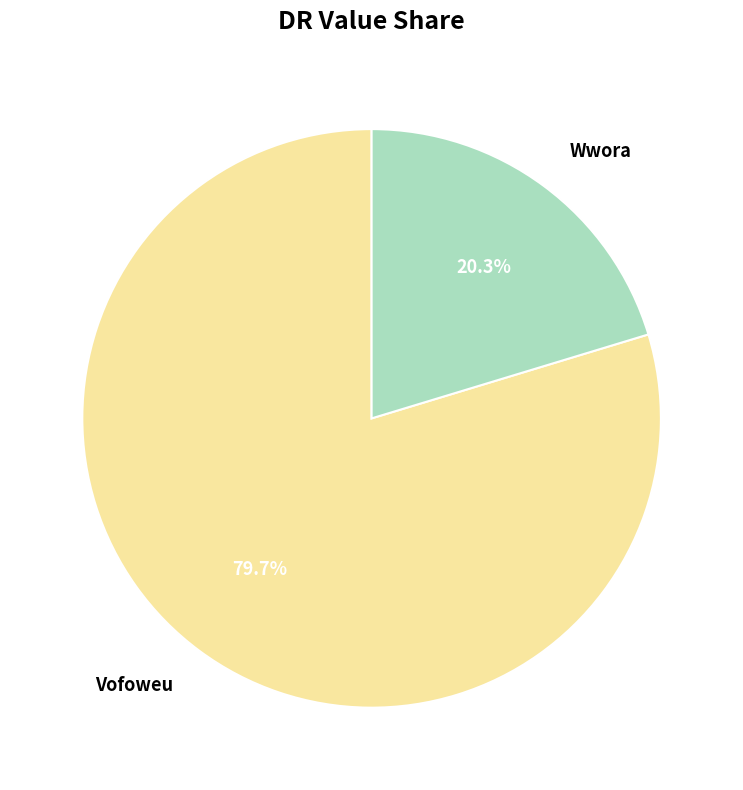

What is the smallest slice in the pie chart?

Wwora